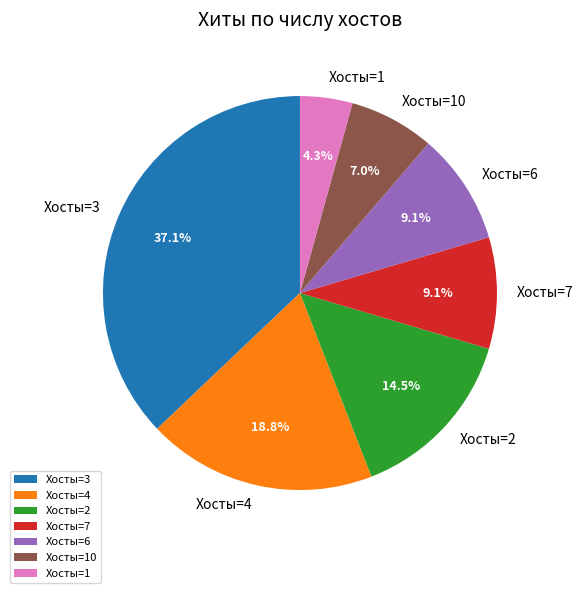

Is there a majority slice in this chart?

No